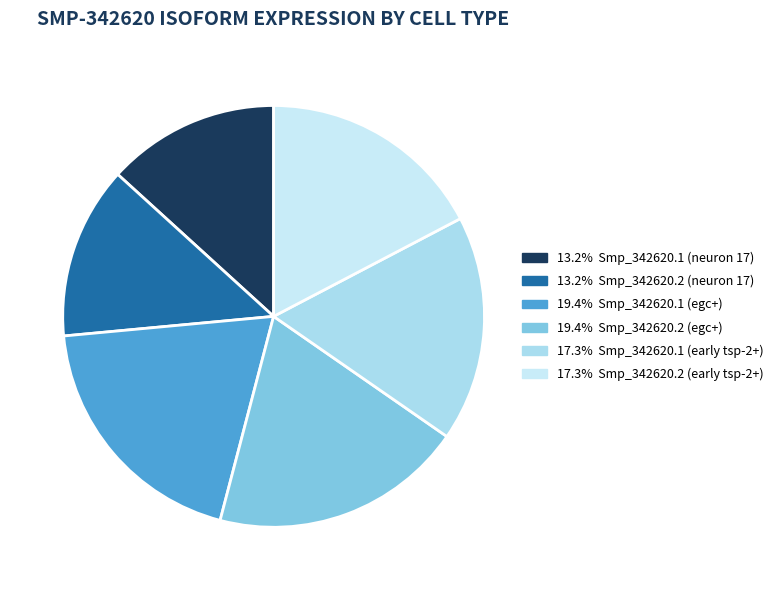

Count the number of slices in the pie.

6